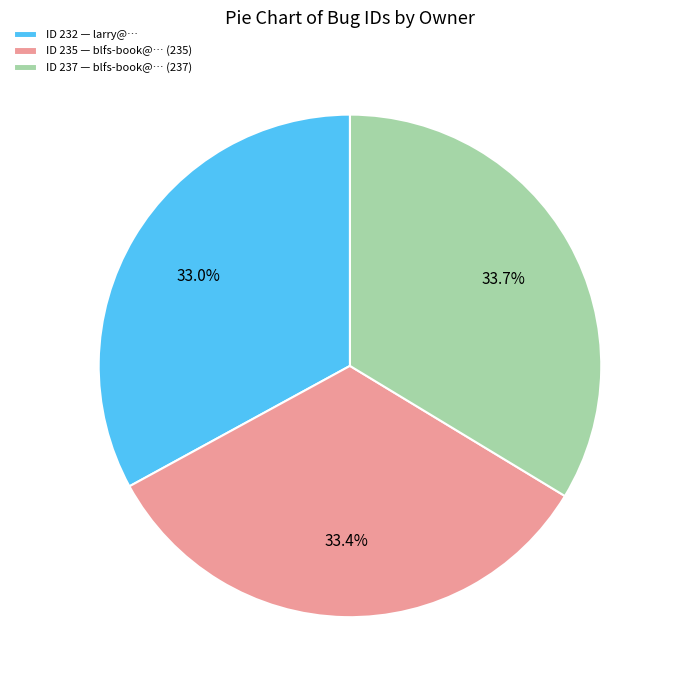

What is the ratio of the value at ID 237 — blfs-book@… (237) to the value at ID 235 — blfs-book@… (235)?

1.0